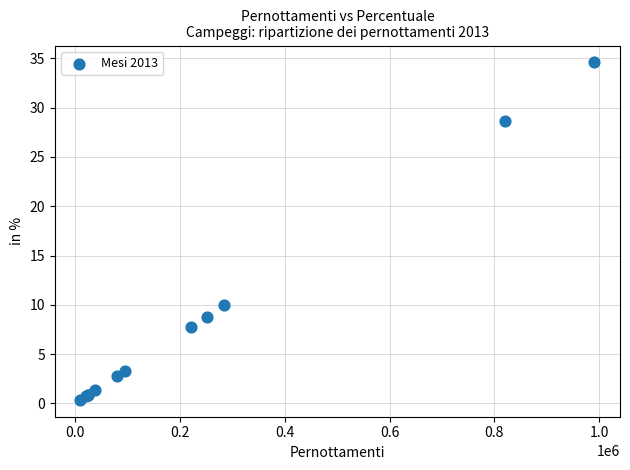

What Y value in the scatter plot is closest to 17?

9.9